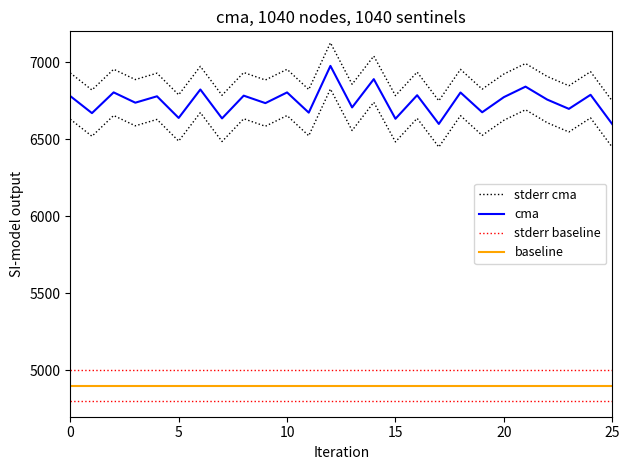

True or false: cma and baseline cross at least once.

False